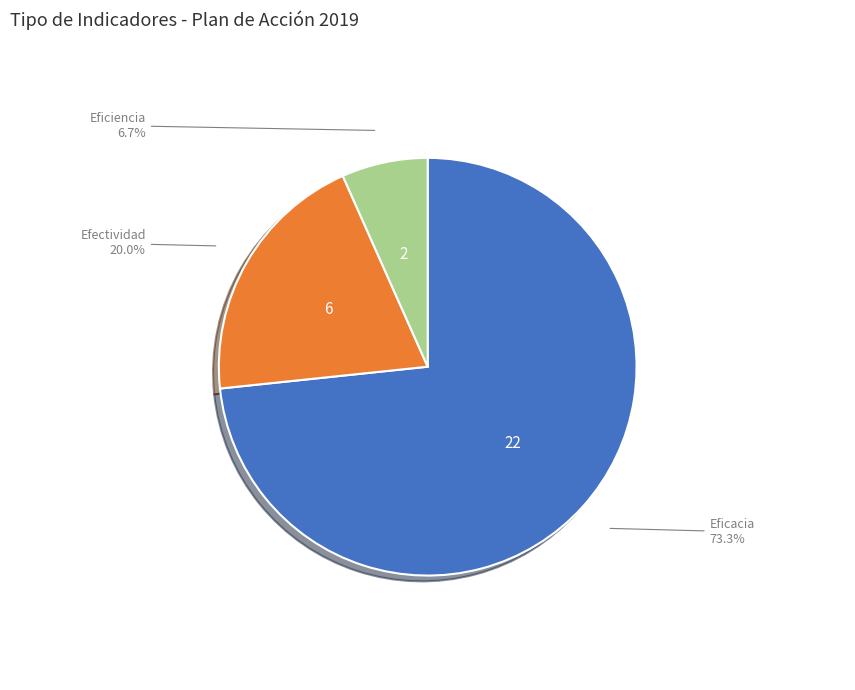

Between Efectividad and Eficiencia, which is larger?

Efectividad